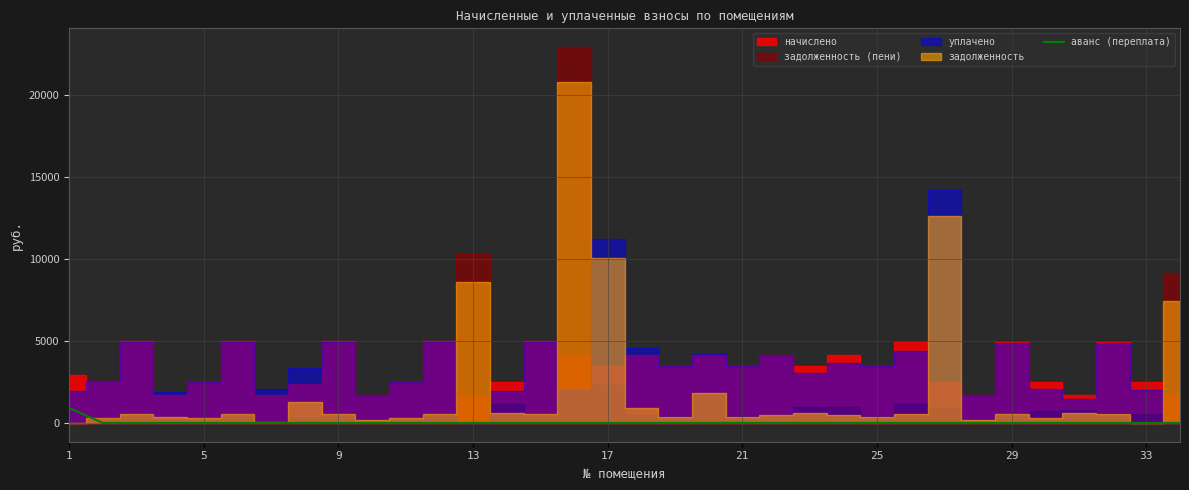

True or false: the data has more than 0 interior local peaks.

False